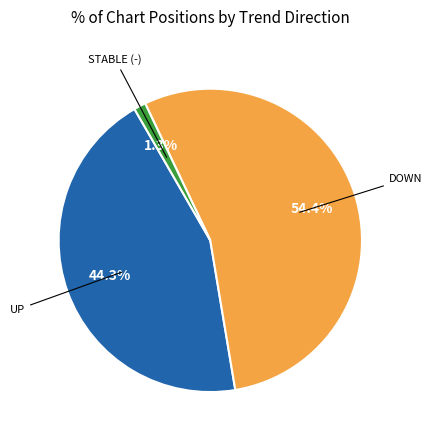

How many segments does this pie chart have?

3